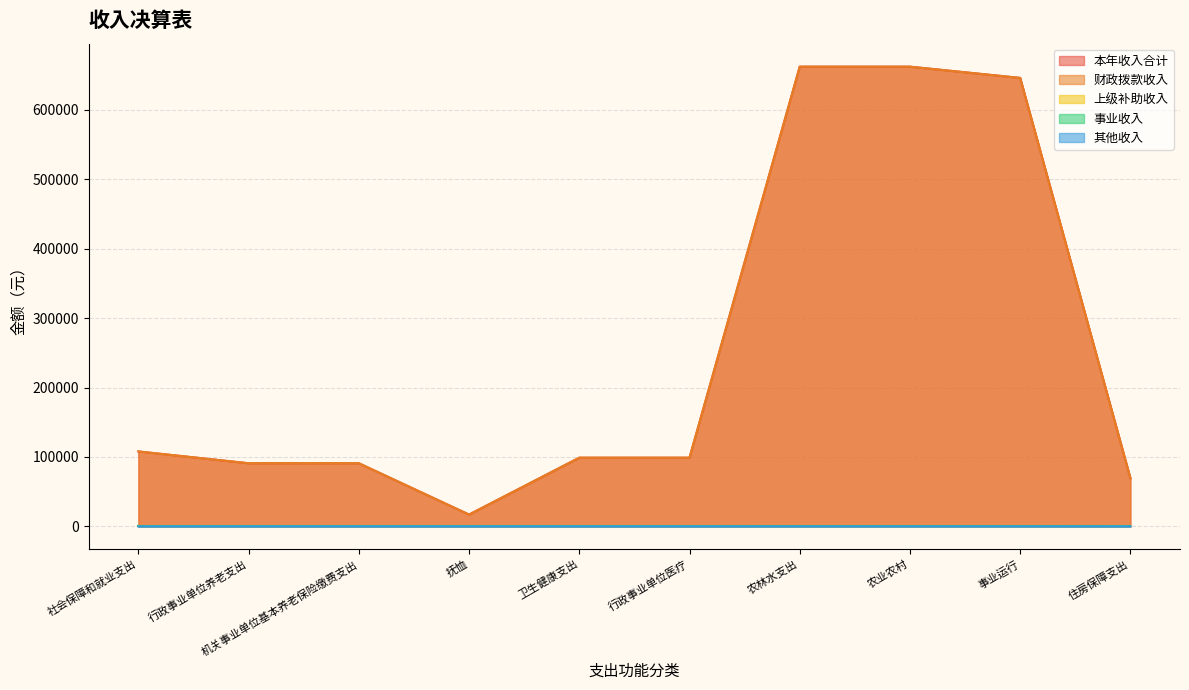

What is the total value across all series at 事业运行?

1291882.2